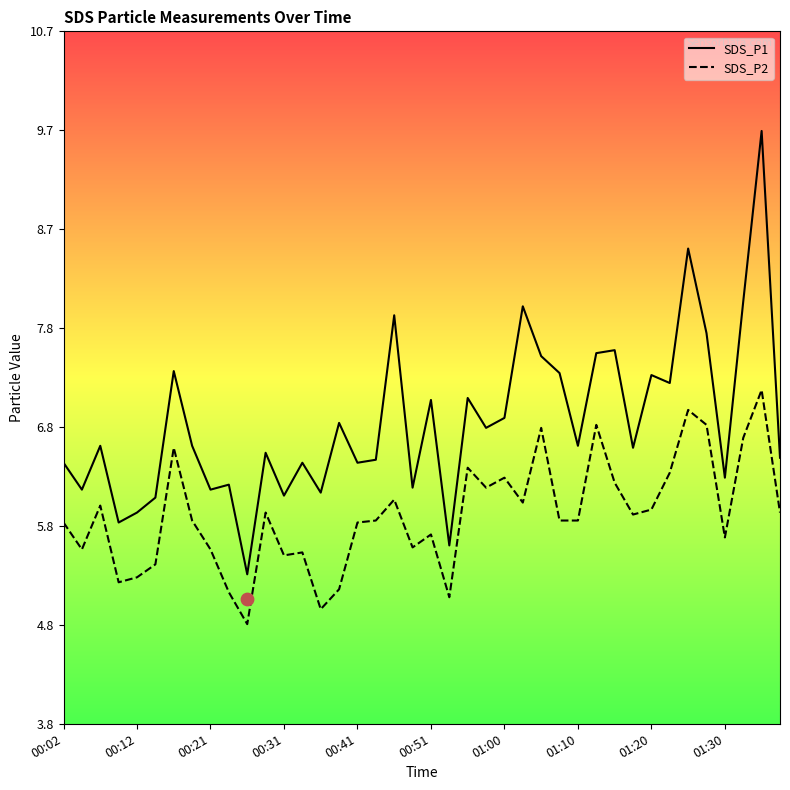

Which series has the largest Y range (max minus min)?

SDS_P1